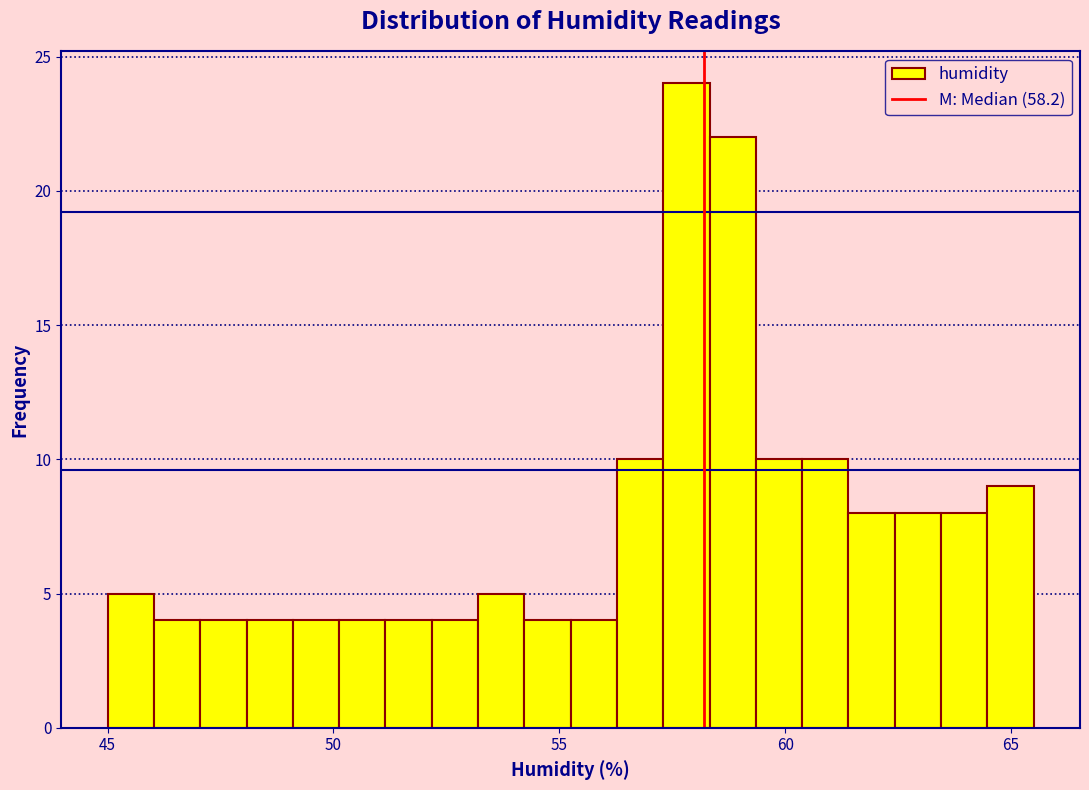

Around what value on the x-axis is the tallest bar? Give the approximate position of its centre, as read against the axis.

58.0